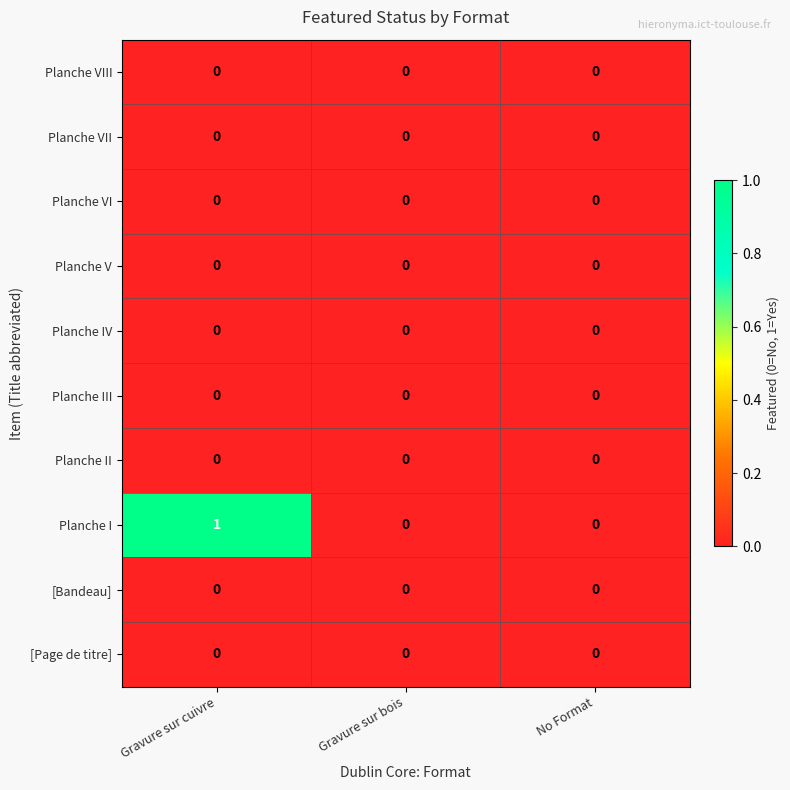

Which series has the largest total across all categories?

Planche I